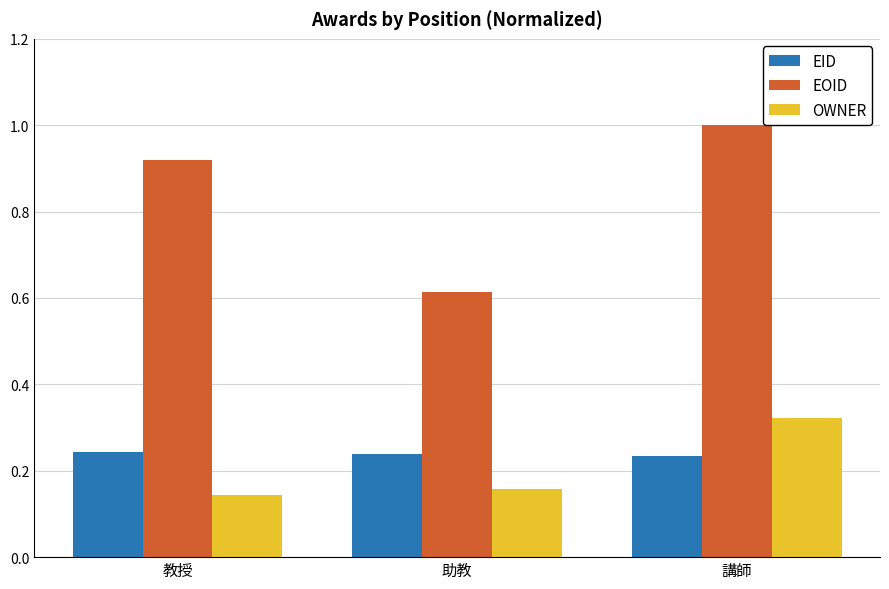

What is the sum of all EOID values?

2.5